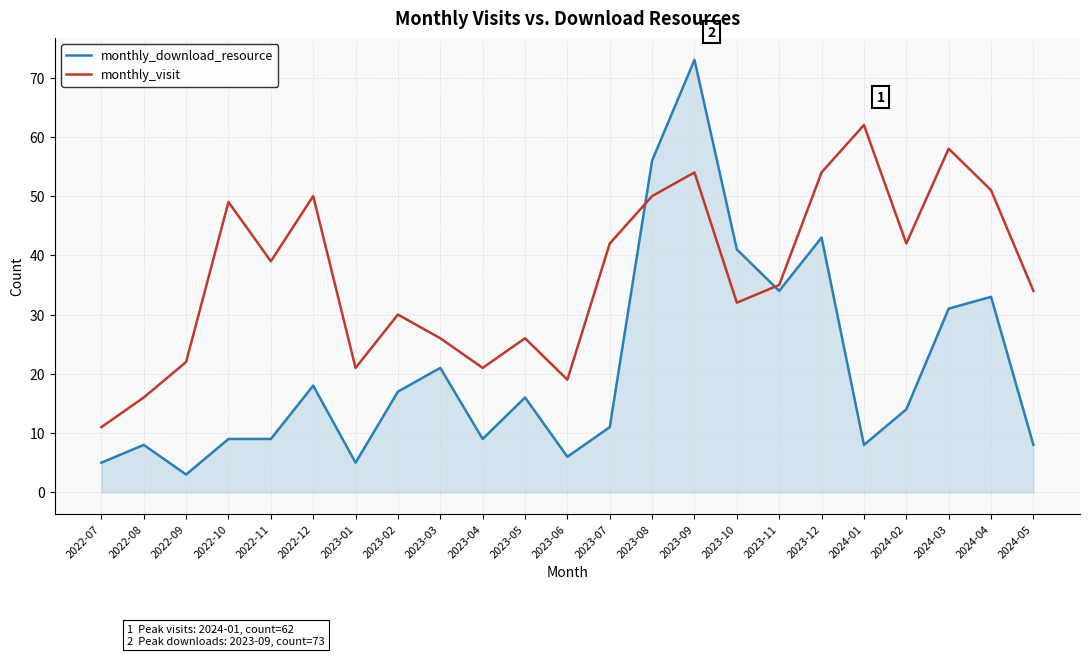

What is the total value across all series at 2023-11?

69